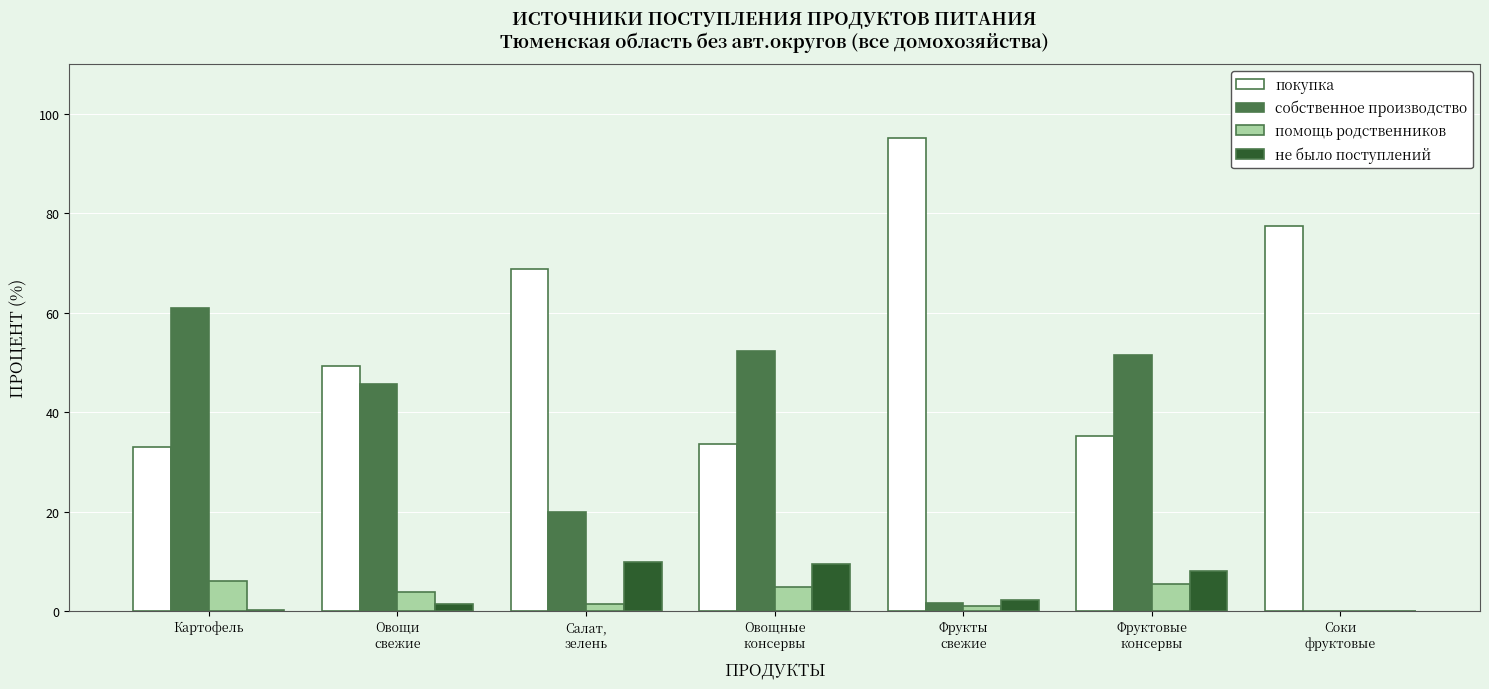

What is the maximum value shown in the chart?

95.1